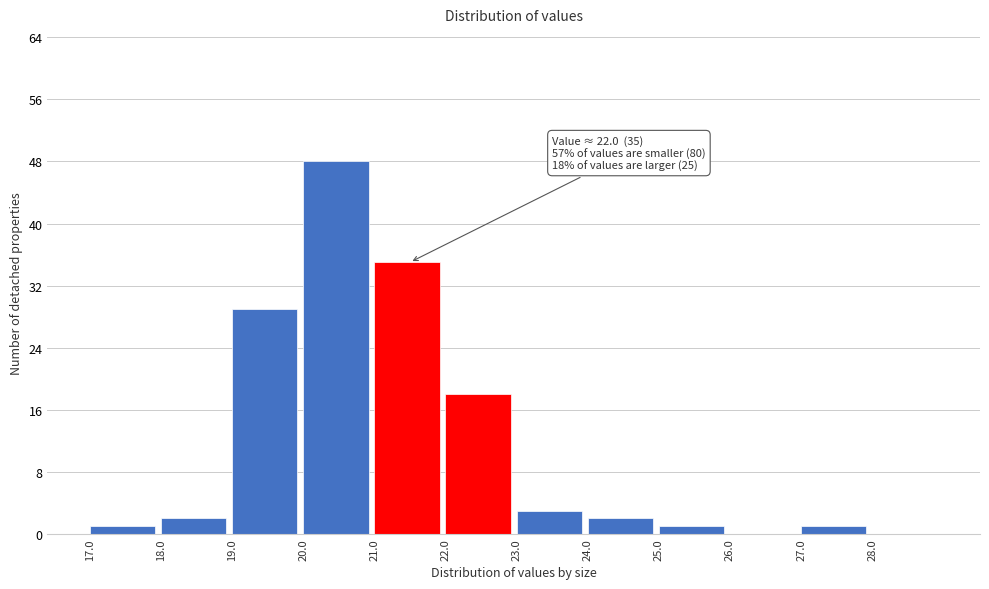

Which range on the x-axis has the tallest bar?

20 to 21